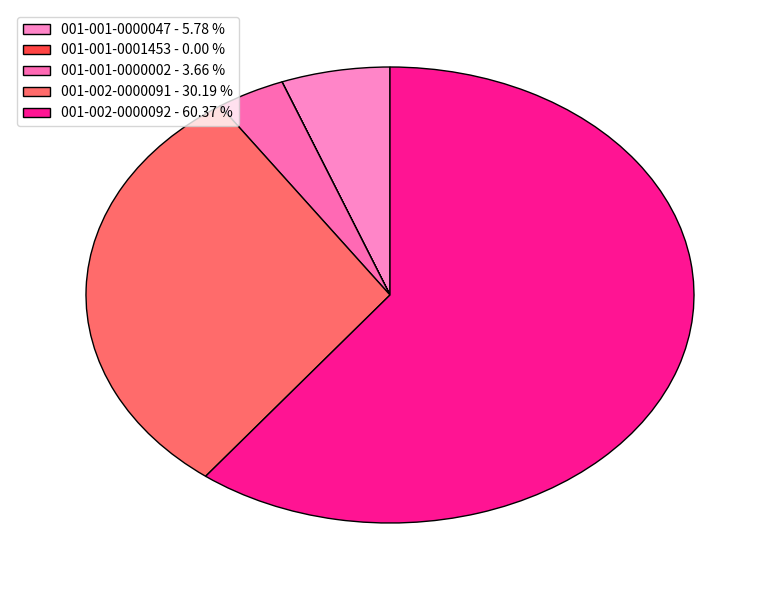

Approximately how many times larger is the value at 001-001-0000047 compared to 001-001-0001453?

41850.0